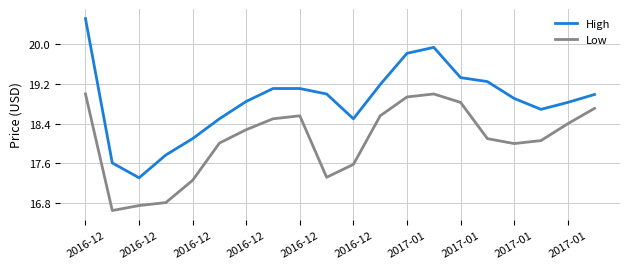

Is this an area chart (filled region under the line)?

No